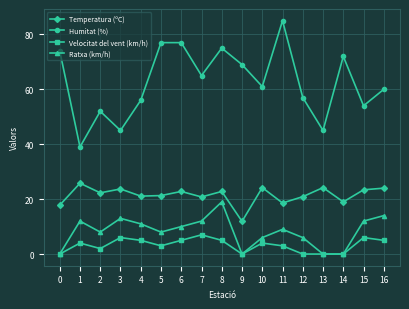

What is the total value across all series at 5?

109.3